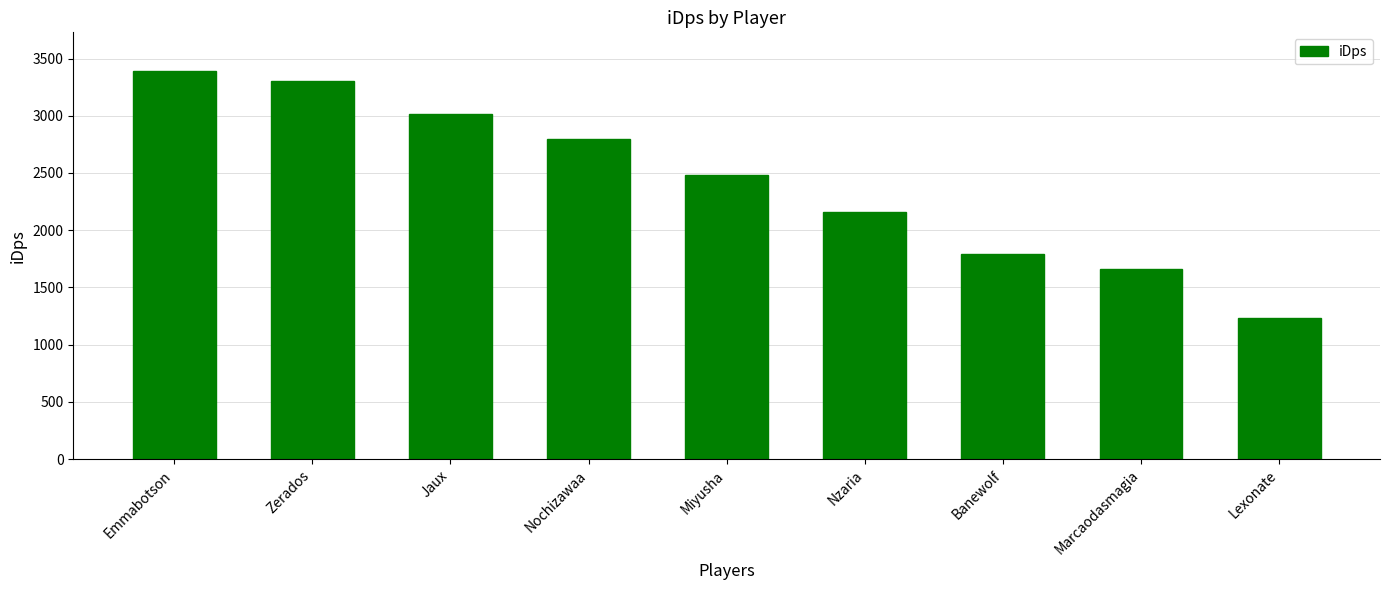

Which category has the lowest value across all series?

Lexonate